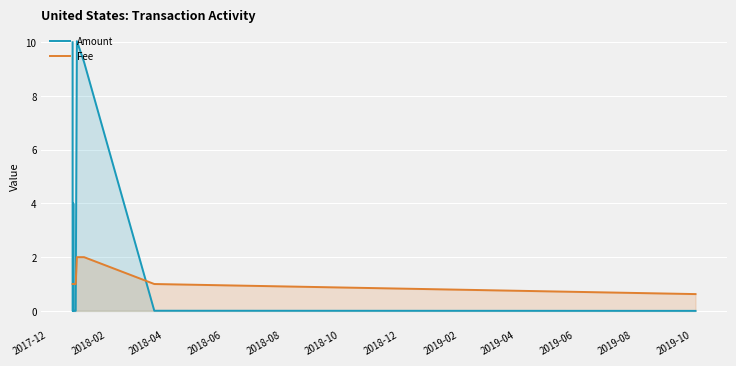

How many interior local peaks does the Amount series have?

2